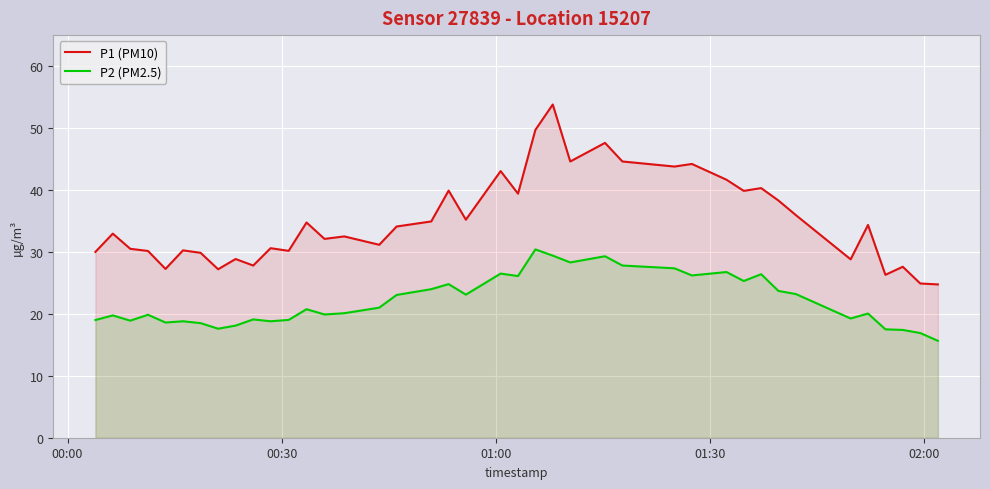

Which series has the largest total across all categories?

P1 (PM10)